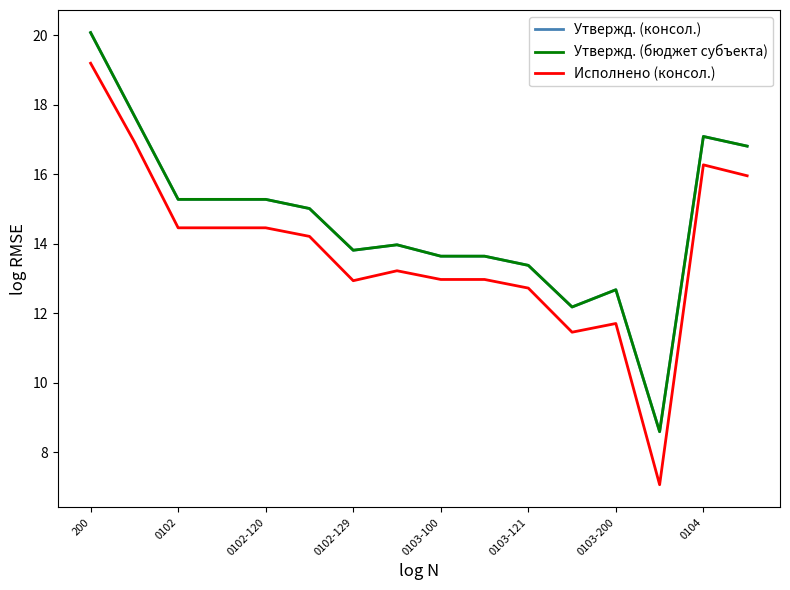

True or false: Утвержд. (бюджет субъекта) has more than 0 points higher than both neighbors.

True